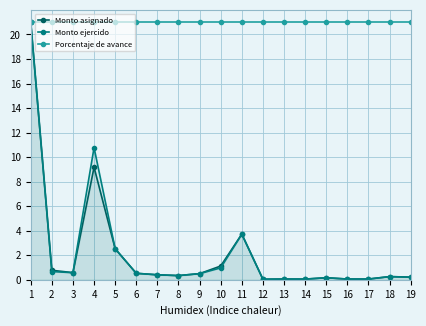

What are all the series names shown in the legend?

Monto asignado, Monto ejercido, Porcentaje de avance